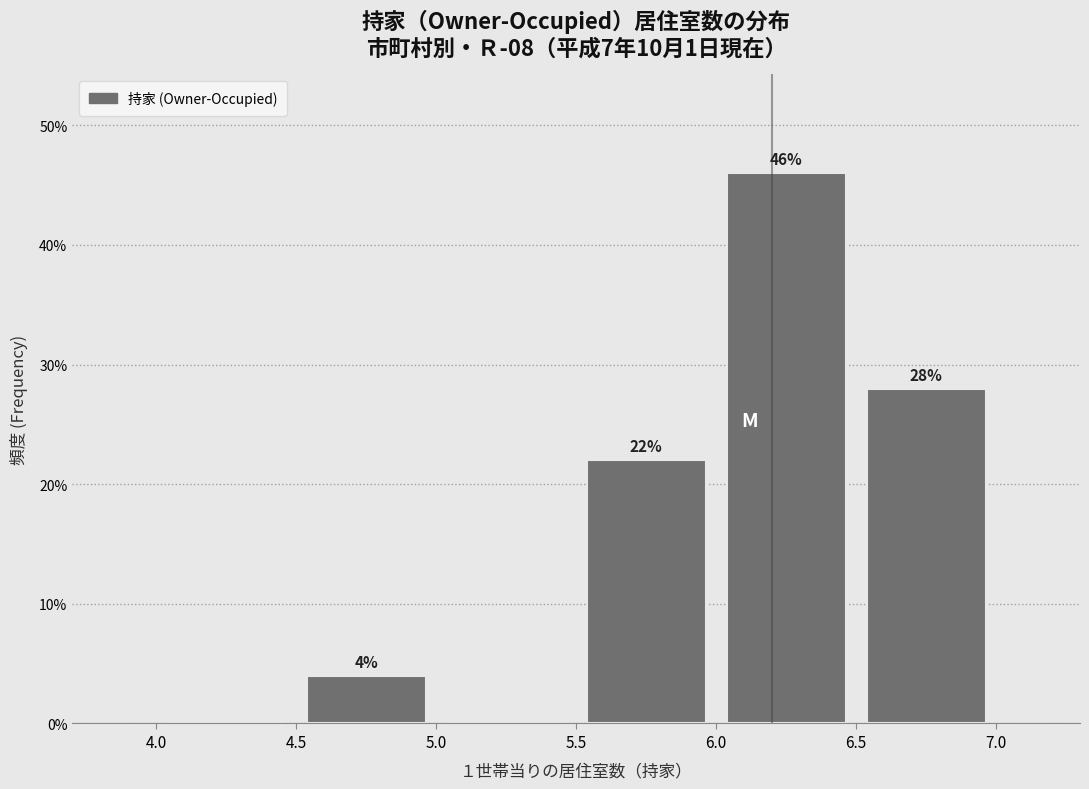

Which range on the x-axis has the tallest bar?

6.0 to 6.5